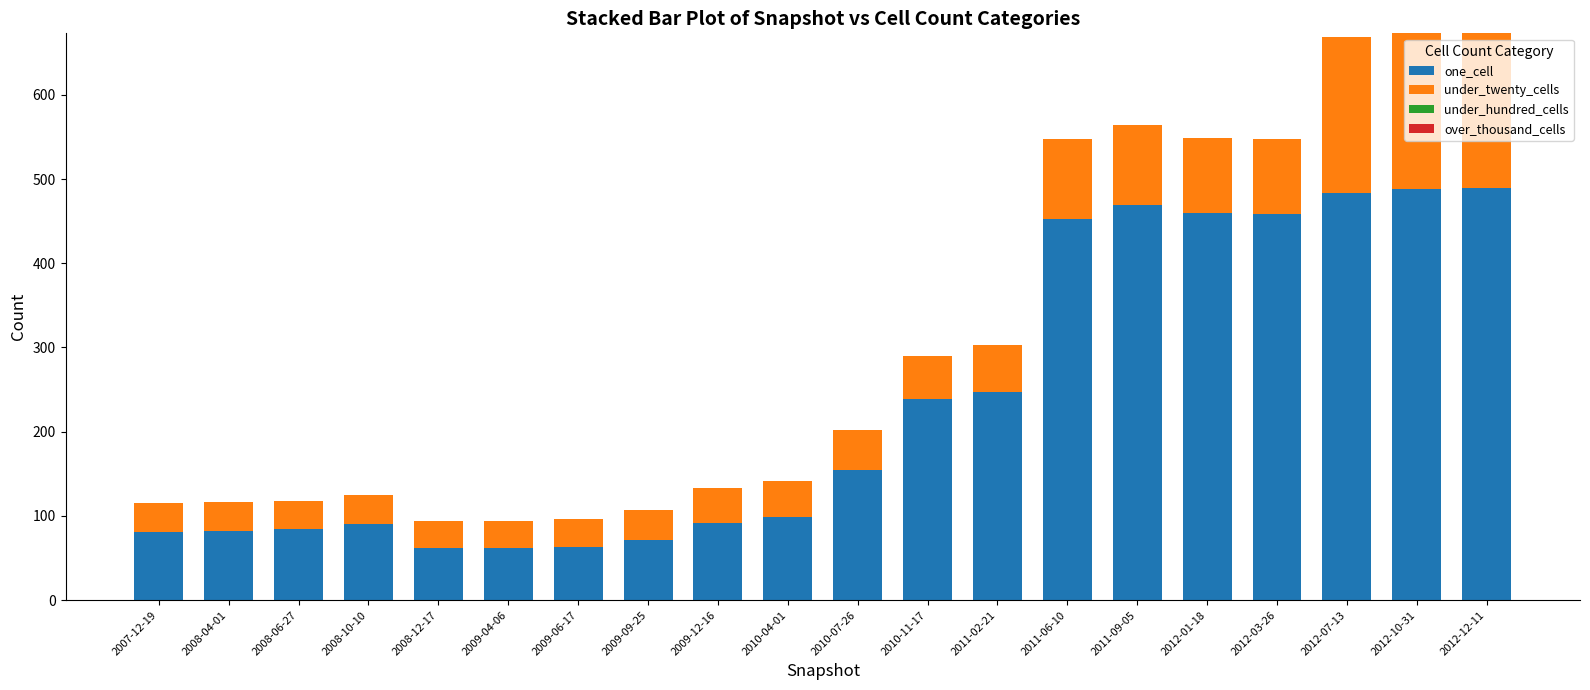

What is the value of the one_cell bar at the 4th from the left?

90